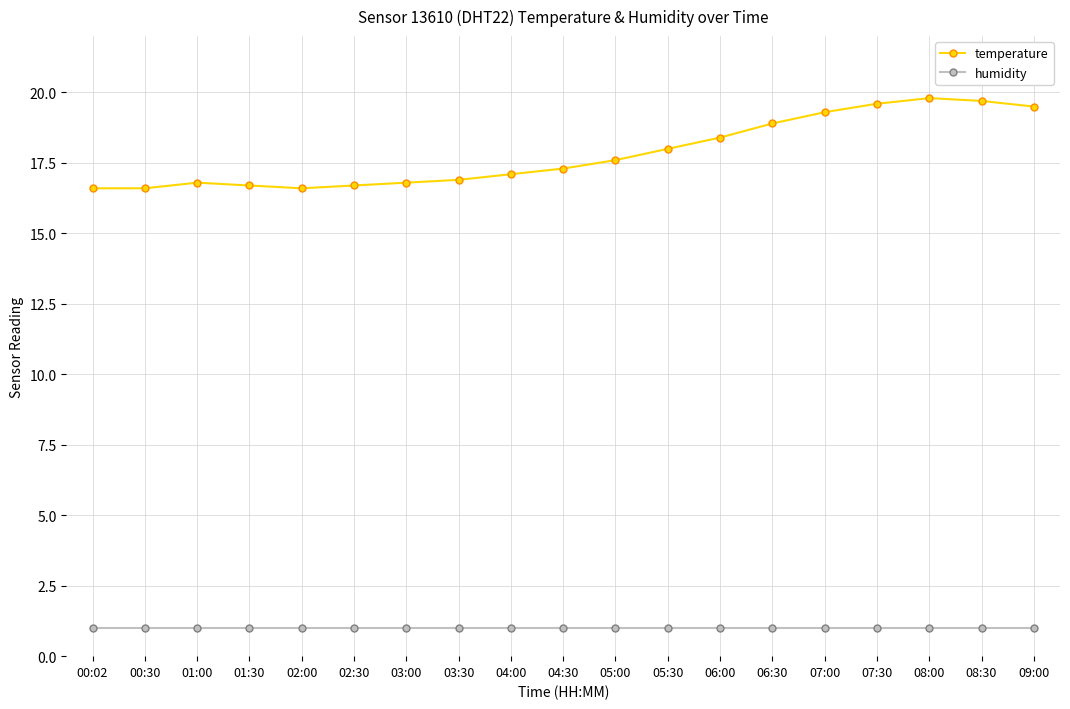

How many data points does each series have?

19